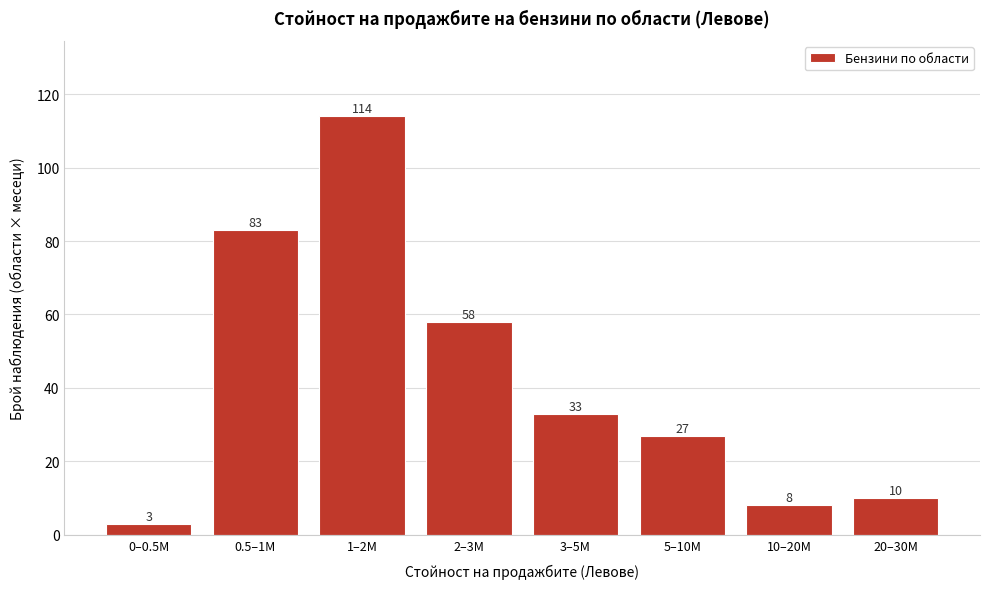

Reading right to left, what are all the values shown in this chart?

10	8	27	33	58	114	83	3